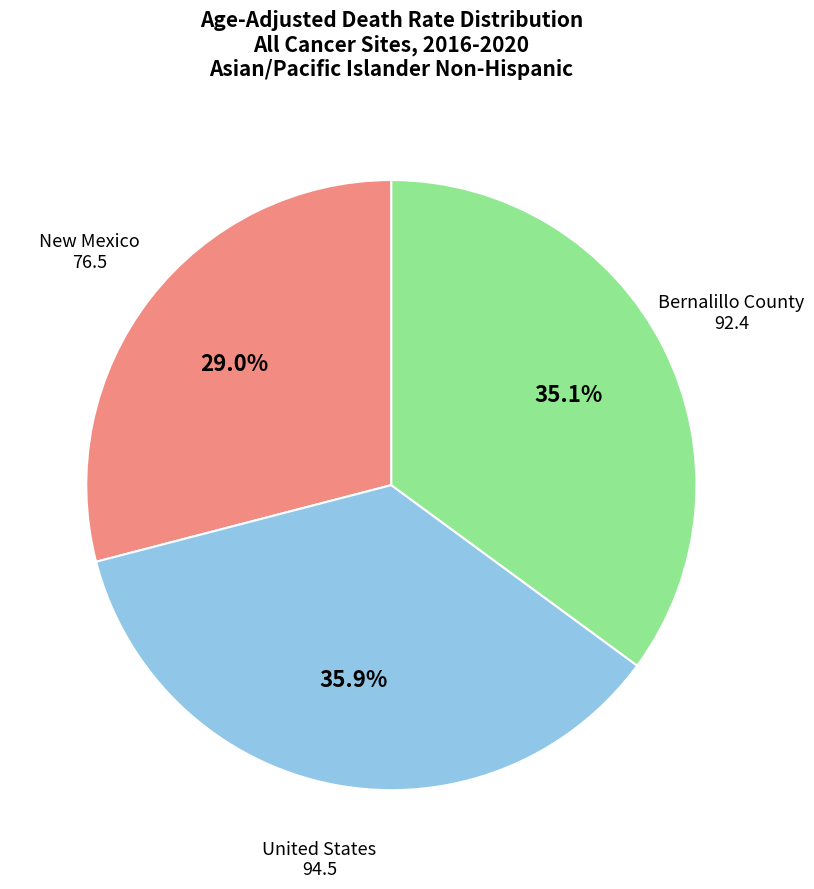

Is there a majority slice in this chart?

No